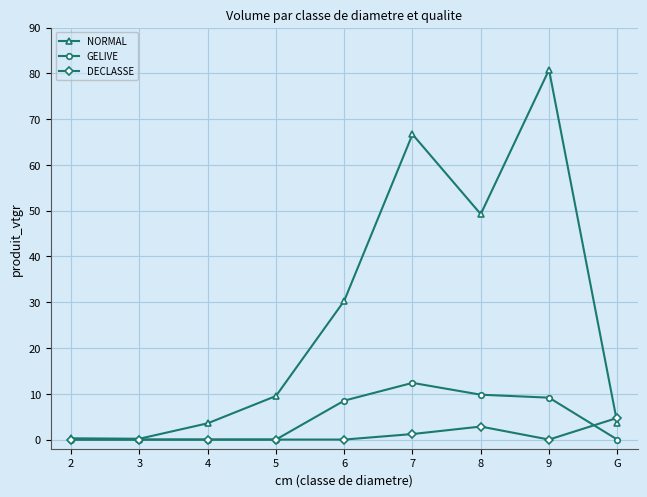

What is the label of the 1st point from the right?

G